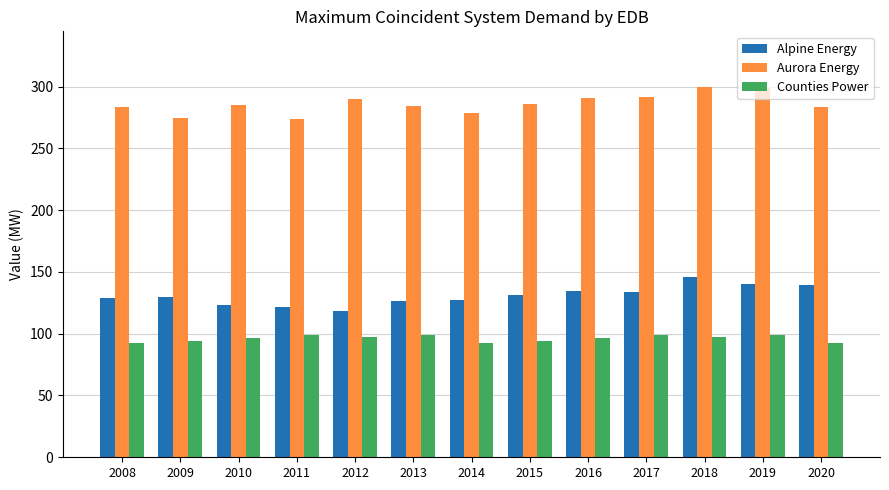

What is the maximum value shown in the chart?

299.7